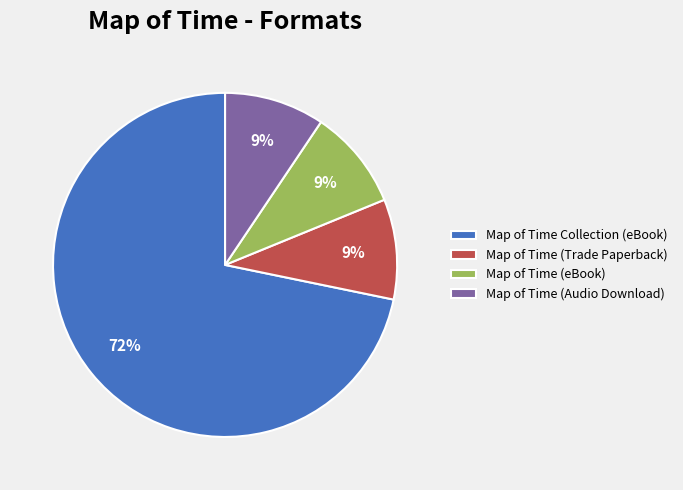

To the nearest percent, what portion does Map of Time (Audio Download) represent?

9%